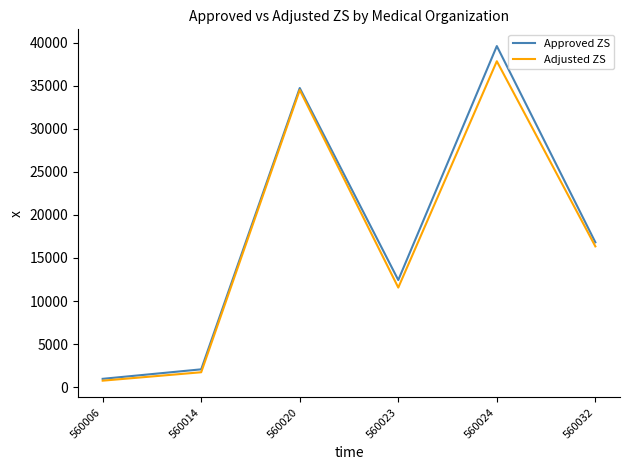

Is the value of Approved ZS at 560006 greater than the value of Adjusted ZS at 560020?

No